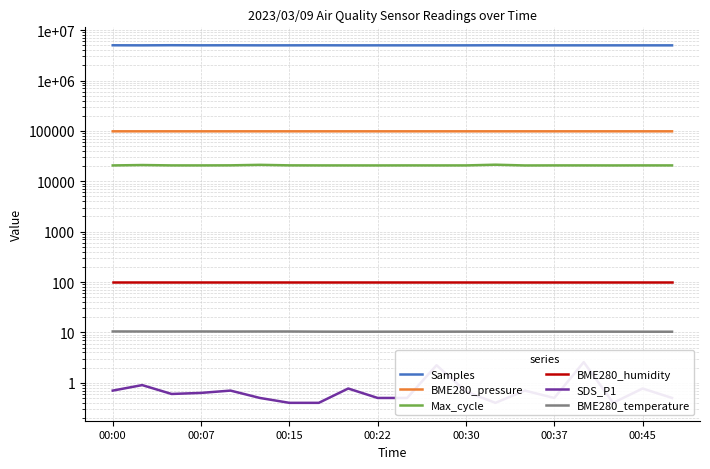

What position from the left is 00:22?

10